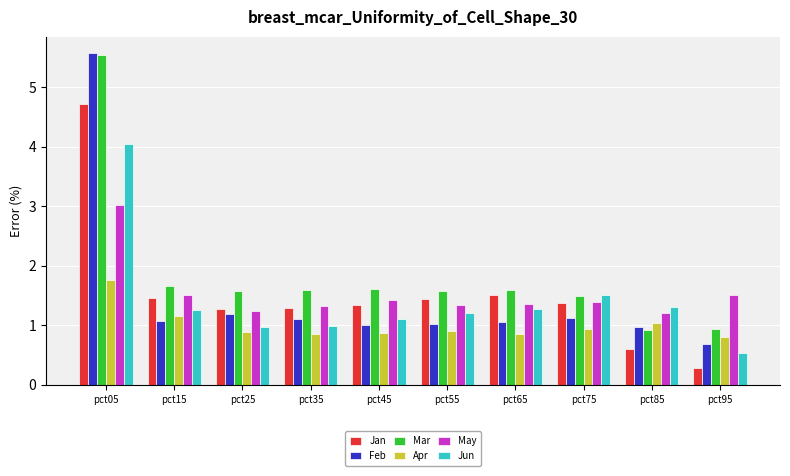

What is the difference between the maximum and minimum values in the Jan series?

4.4